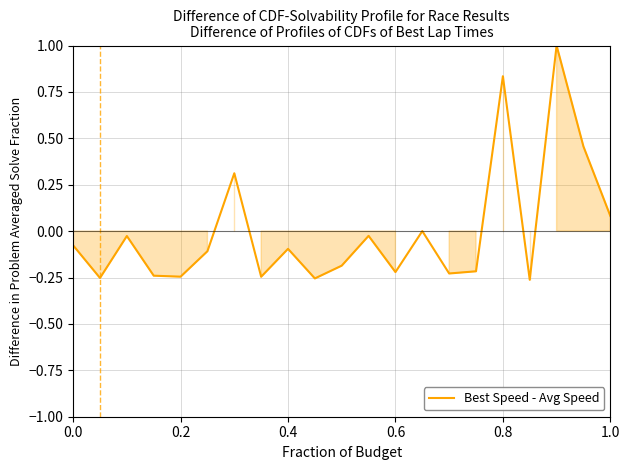

What is the maximum value shown in the chart?

1.0